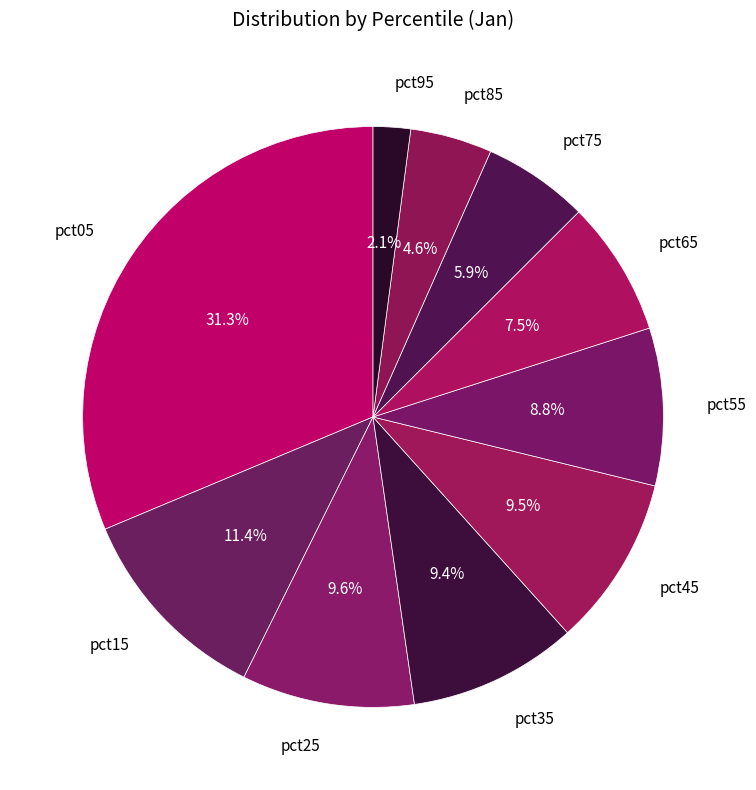

To the nearest percent, what is the average slice percentage?

10%